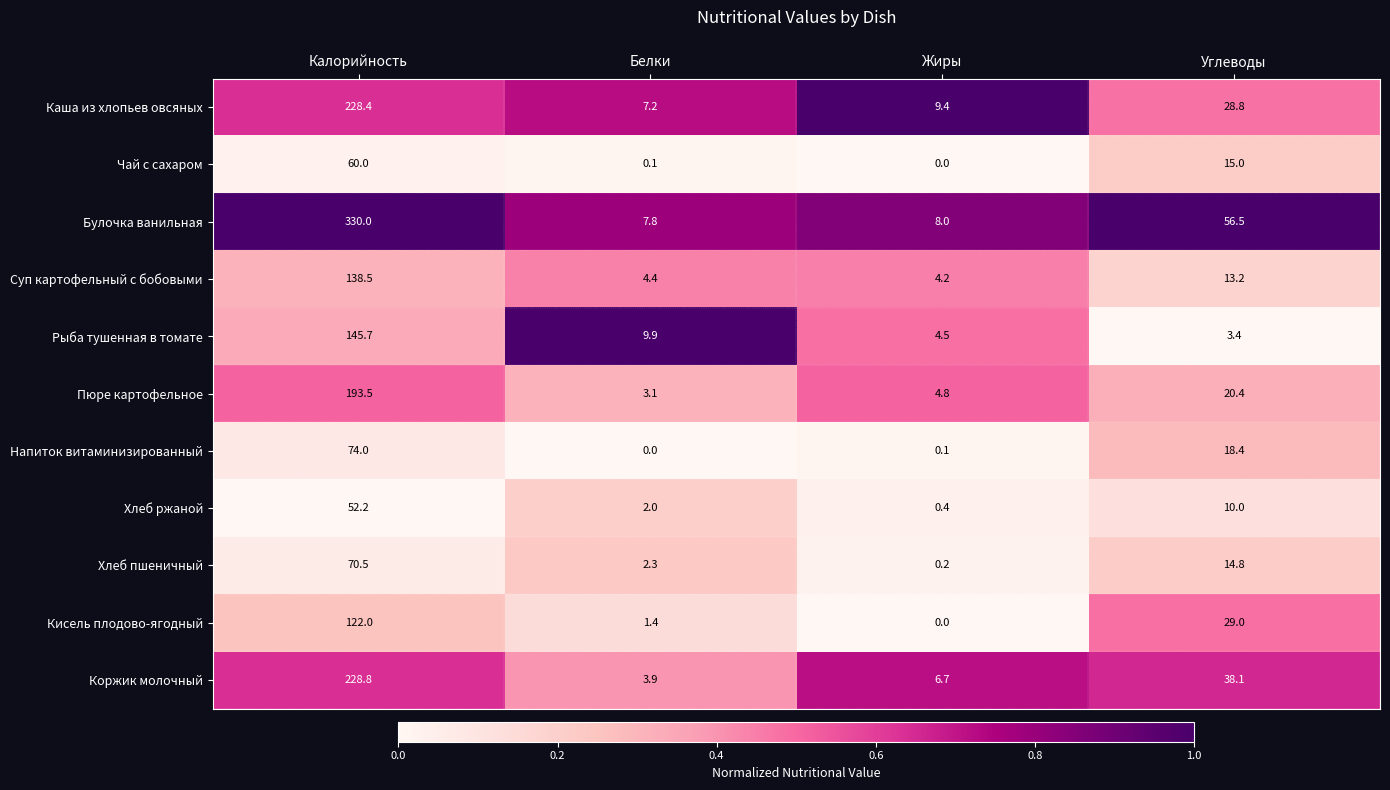

True or false: Хлеб пшеничный has a value of 3.9 at Белки.

False